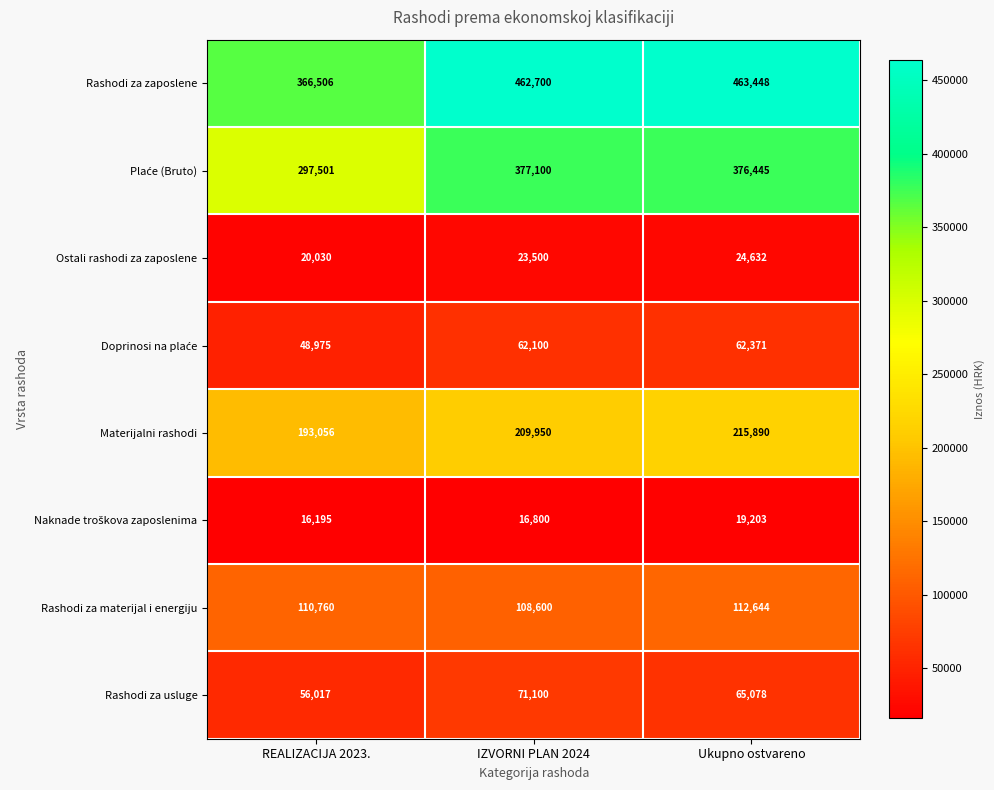

How many series are shown in this chart?

8